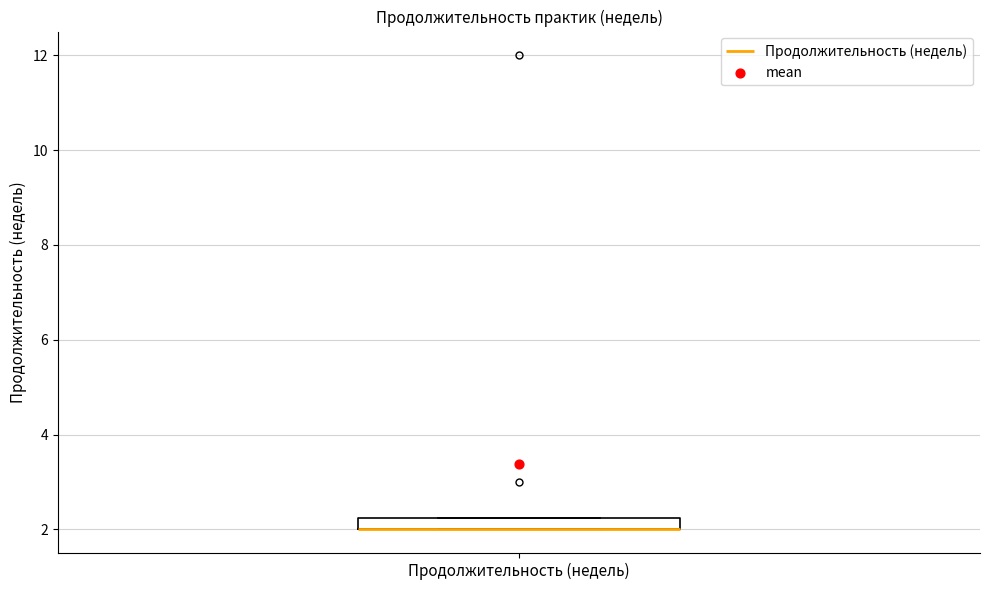

Where is the lower edge of the box for Продолжительность (недель) on the y-axis? The values are not printed on the chart, so give them approximately, as read against the axis.

2.0